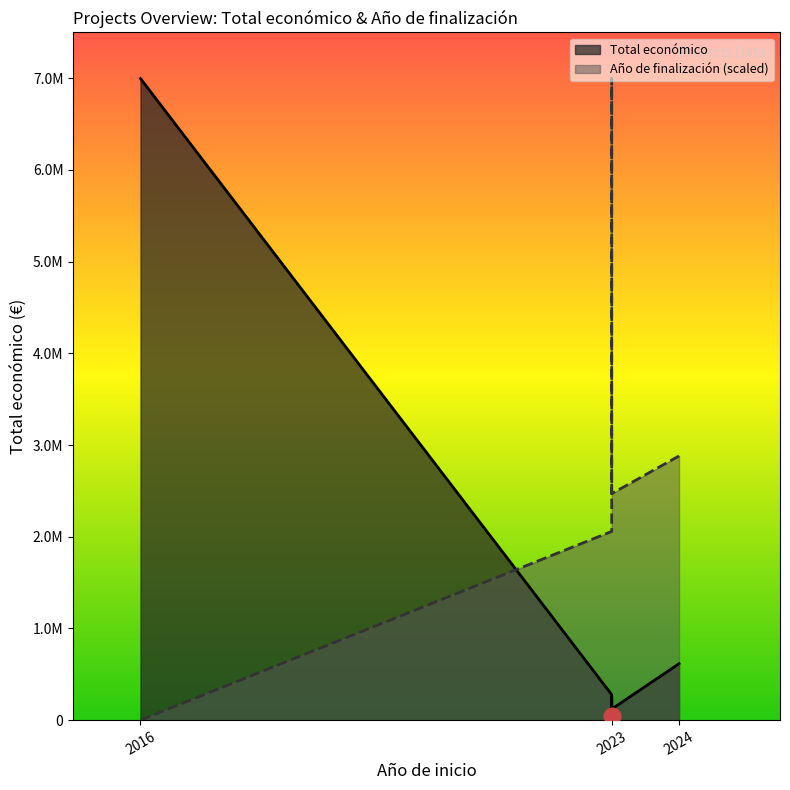

At which category does Total económico reach its first local valley?

2023